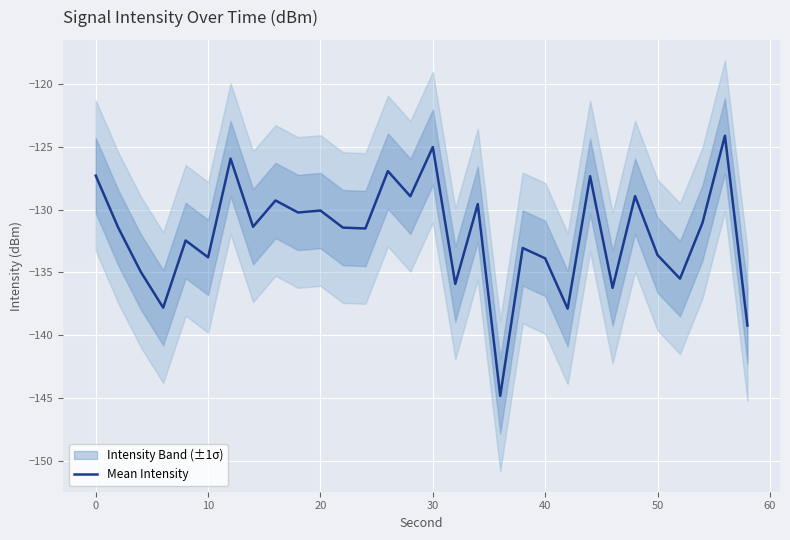

The value of Mean Intensity at 20 is -32.8. True or false?

False